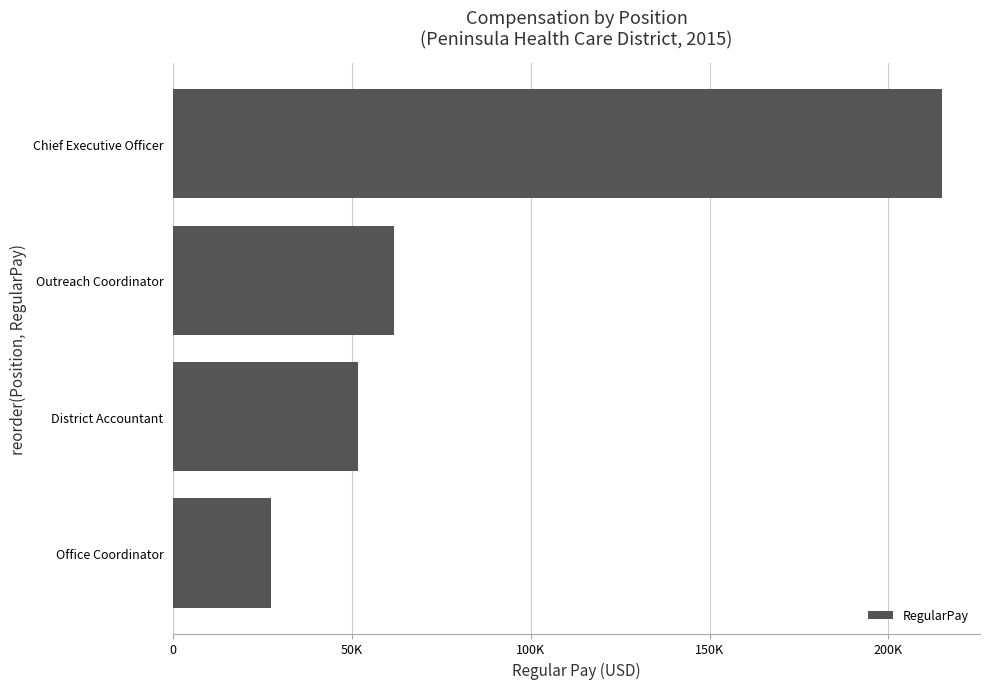

Does the chart contain any negative values?

No